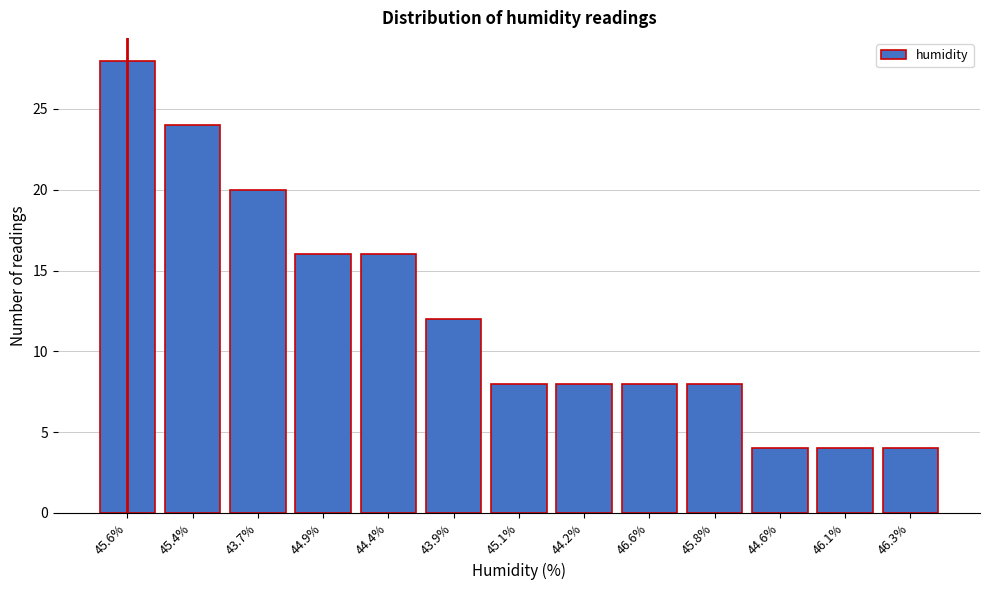

Reading left to right, list all the values displayed in this chart.

45.6%=28	45.4%=24	43.7%=20	44.9%=16	44.4%=16	43.9%=12	45.1%=8	44.2%=8	46.6%=8	45.8%=8	44.6%=4	46.1%=4	46.3%=4